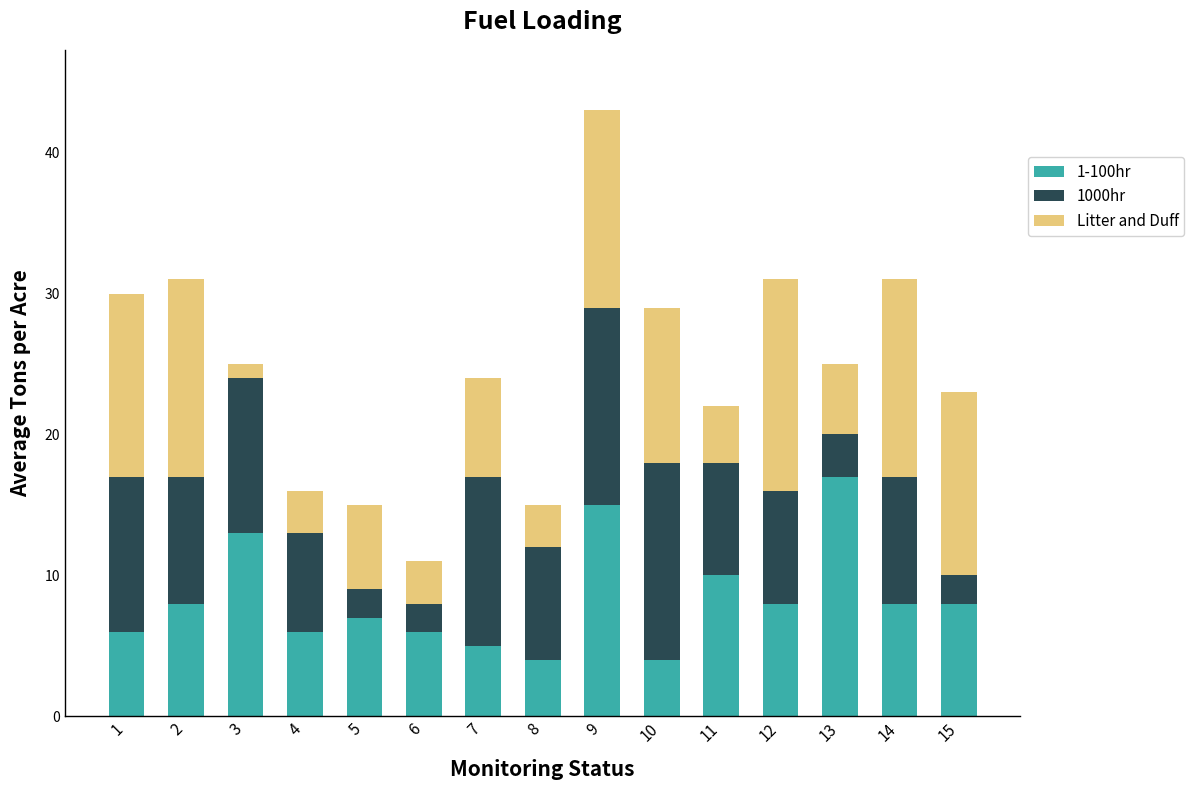

True or false: 1-100hr has a value of 7 at 13.

False